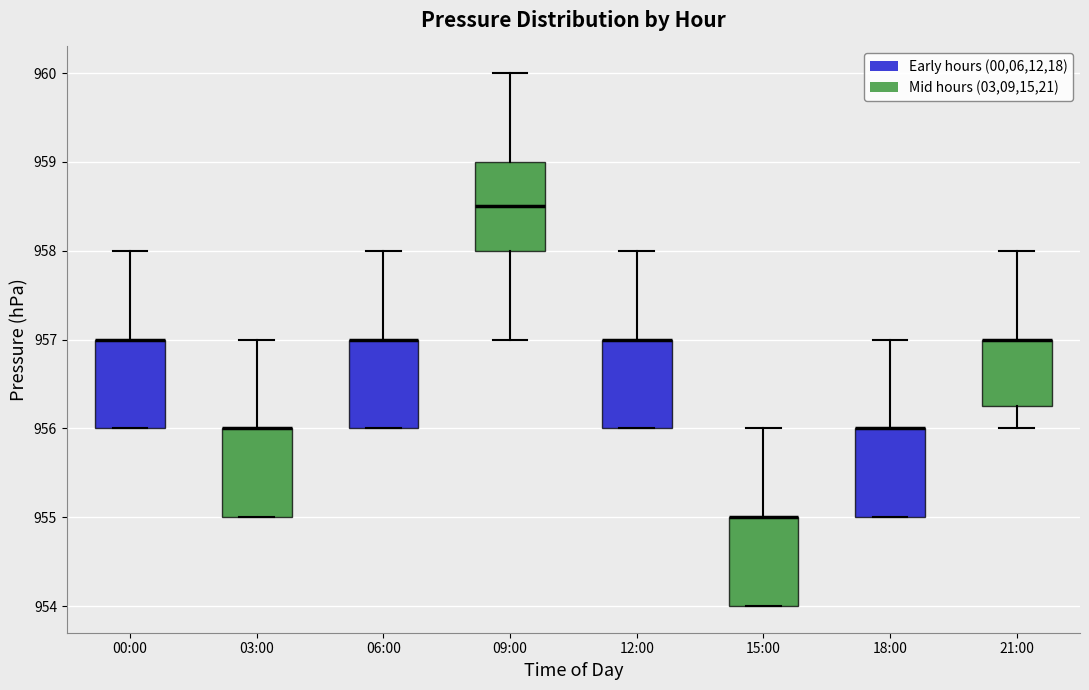

Where is the upper edge of the box for 18:00 on the y-axis? The values are not printed on the chart, so give them approximately, as read against the axis.

956.0